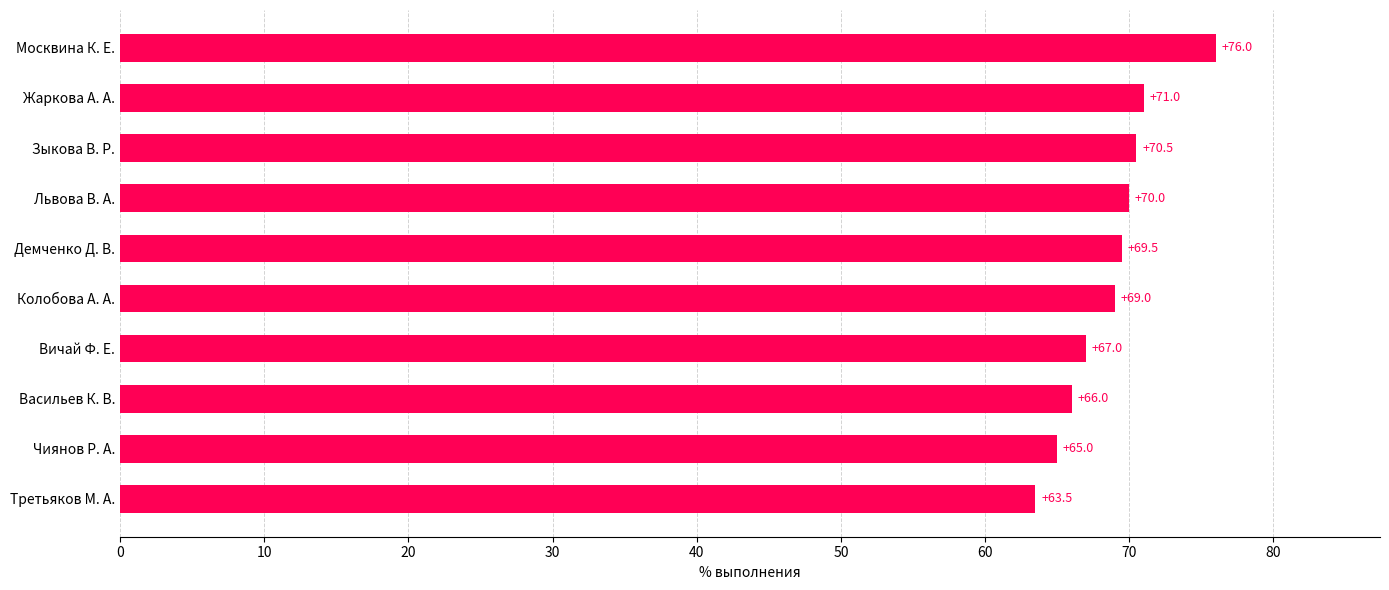

The chart shows a value of 67.0 at Вичай Ф. Е.. True or false?

True